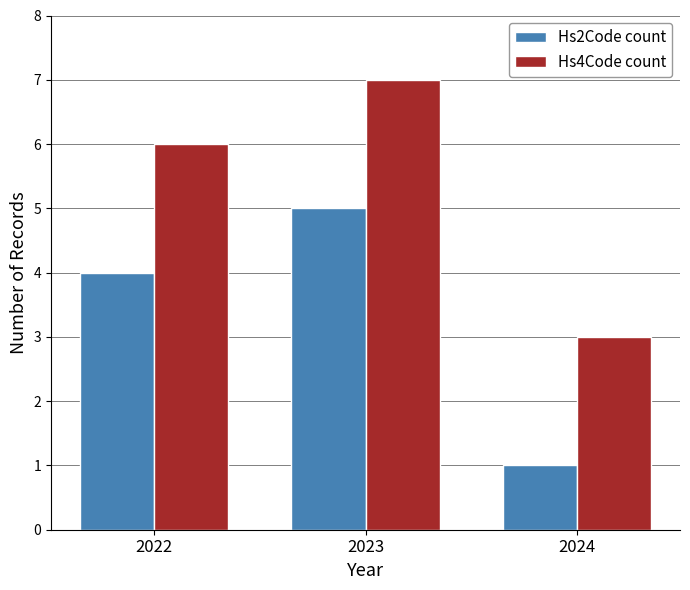

Does the chart contain stacked bars?

No